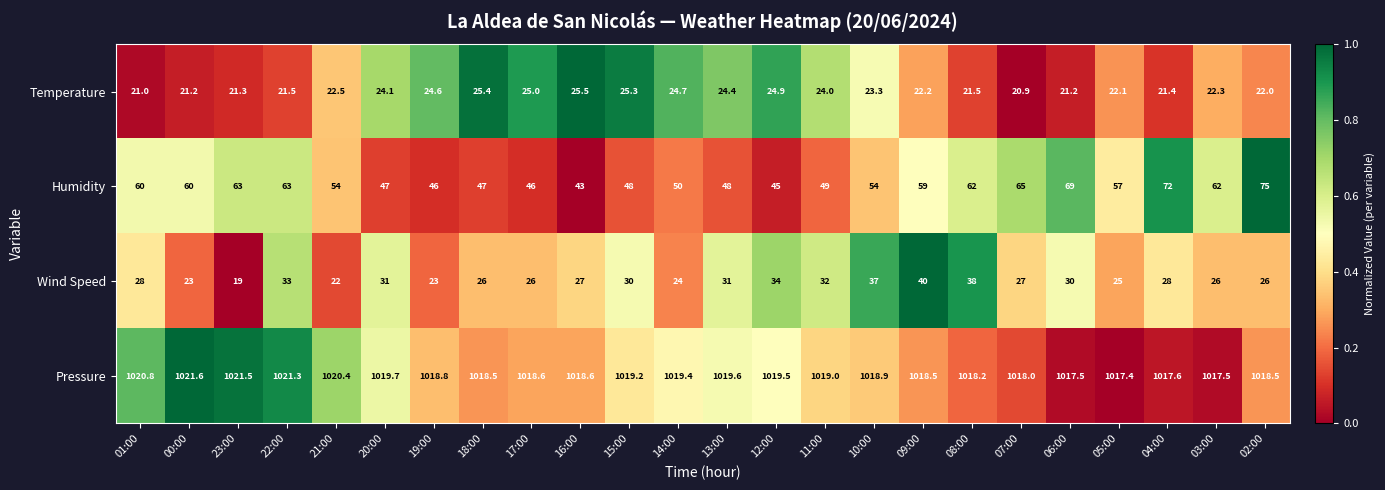

How many distinct data groups are displayed?

4